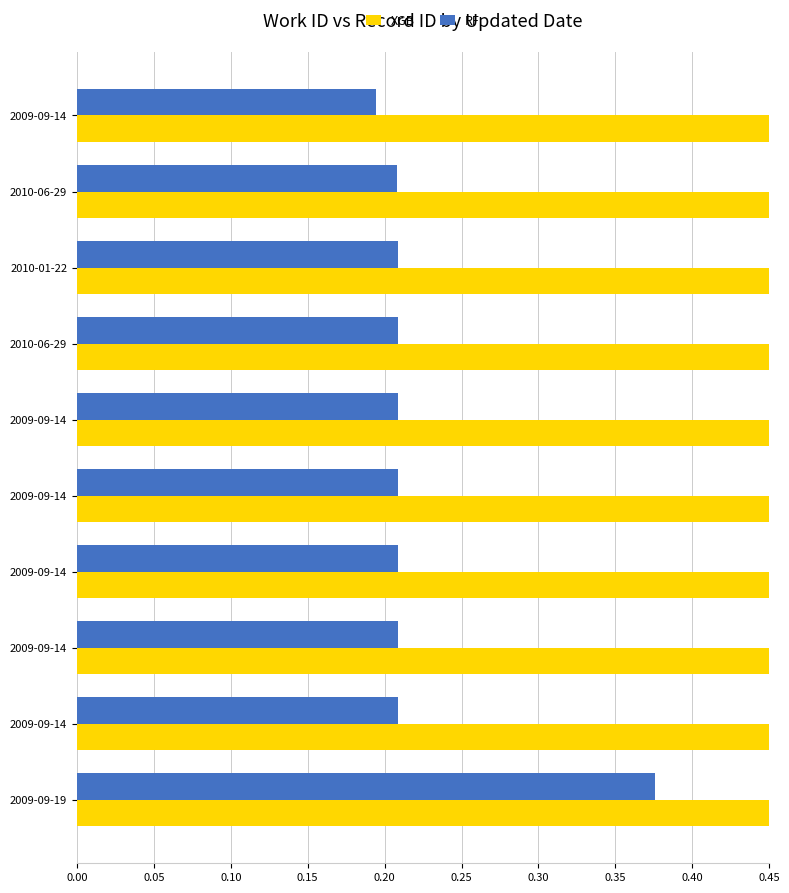

What is the value of the XGB bar at the 7th from the left?

0.5